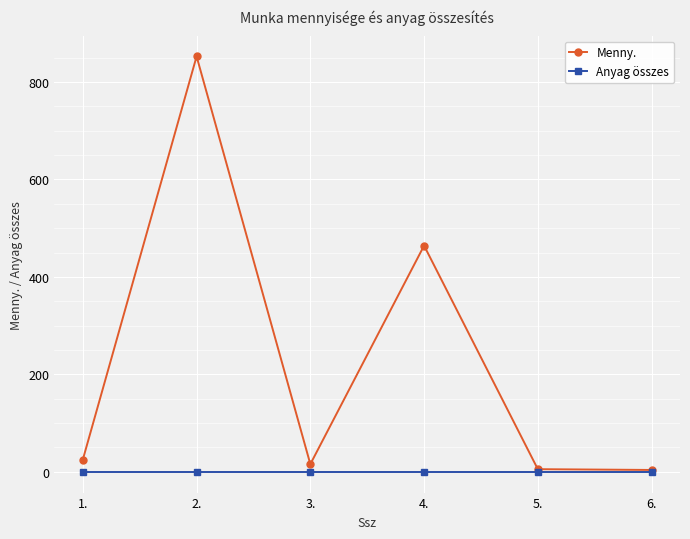

Where is Menny. nearest to the value 428?

4.